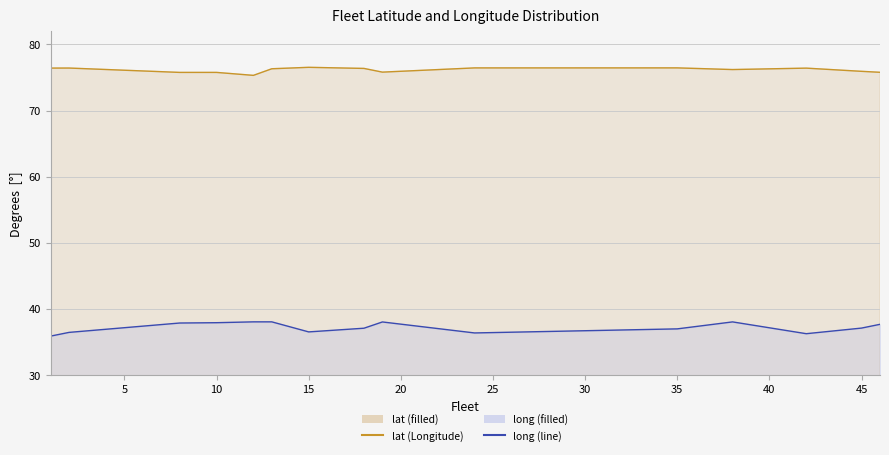

Which series has the largest total across all categories?

lat